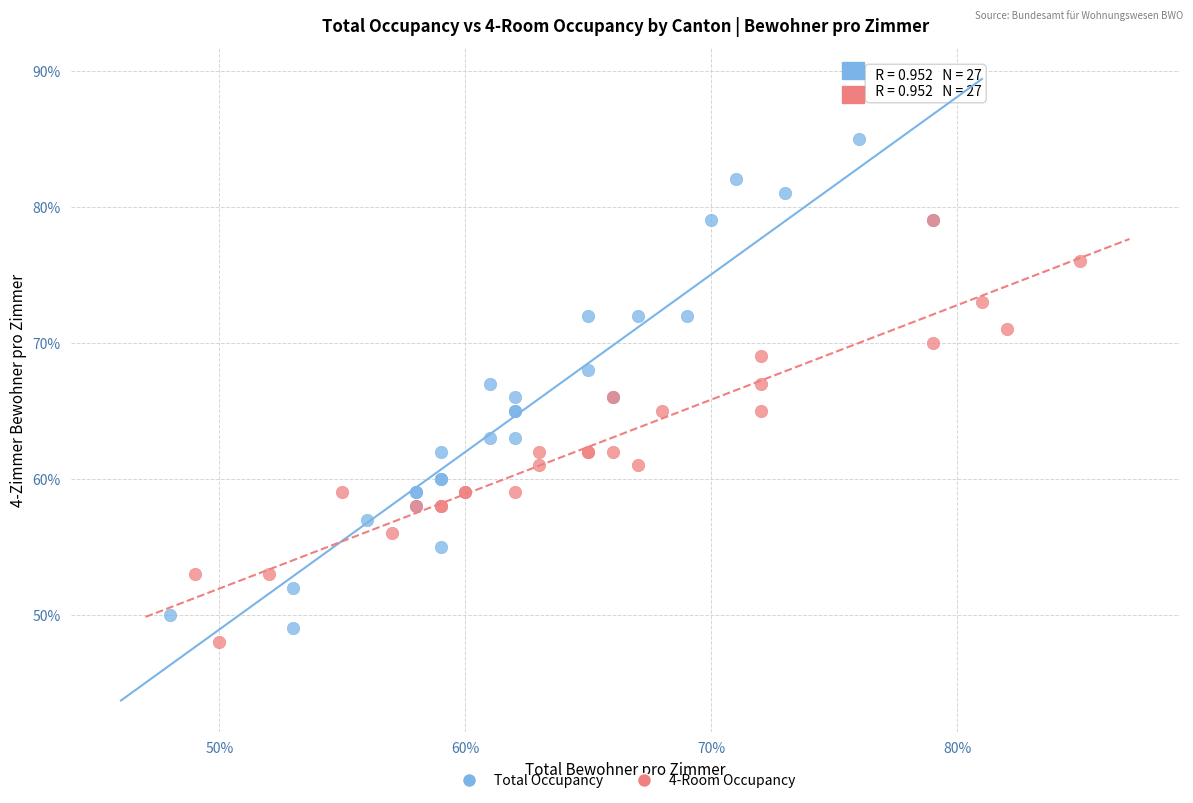

What are all the series names shown in the legend?

Total Occupancy, 4-Room Occupancy